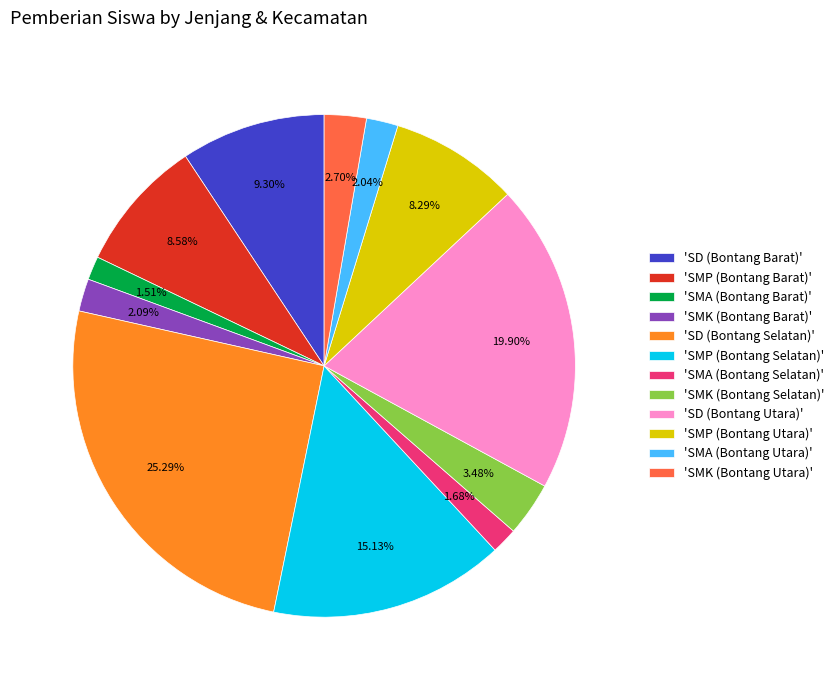

How many slices are in this pie chart?

12